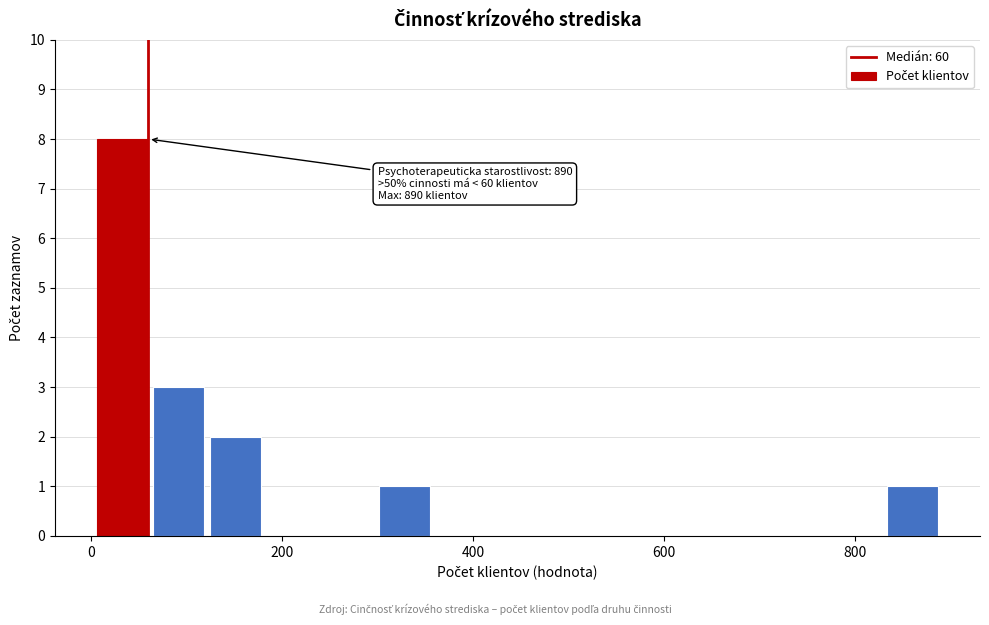

Read against the x-axis, roughly where is the centre of the tallest bar?

40